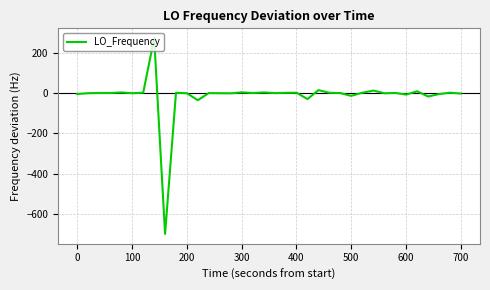

What is the difference between the maximum and minimum values?

969.0